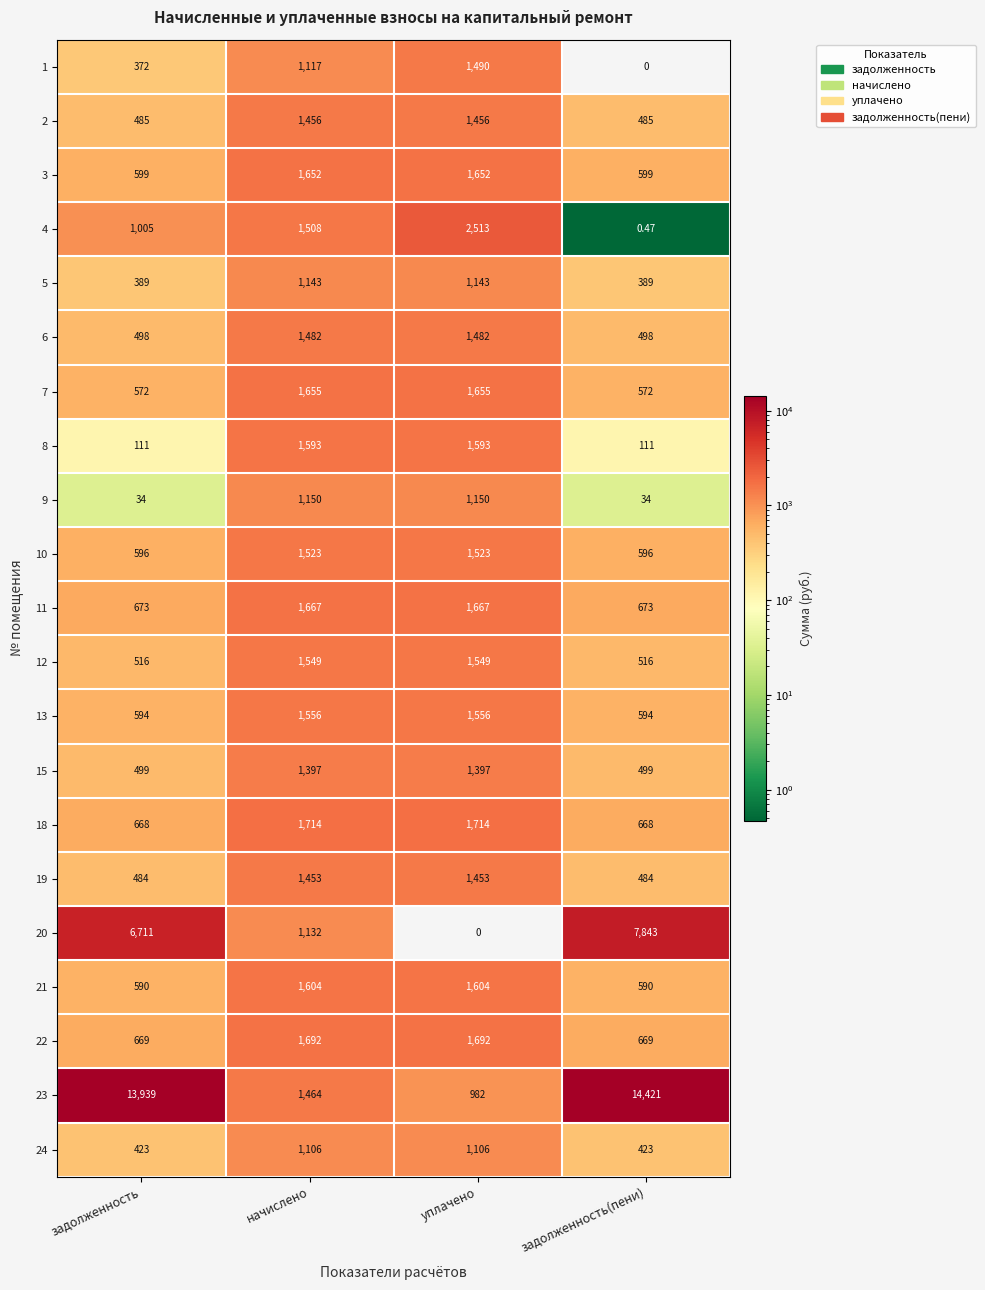

Where is 1 nearest to the value 745?

начислено